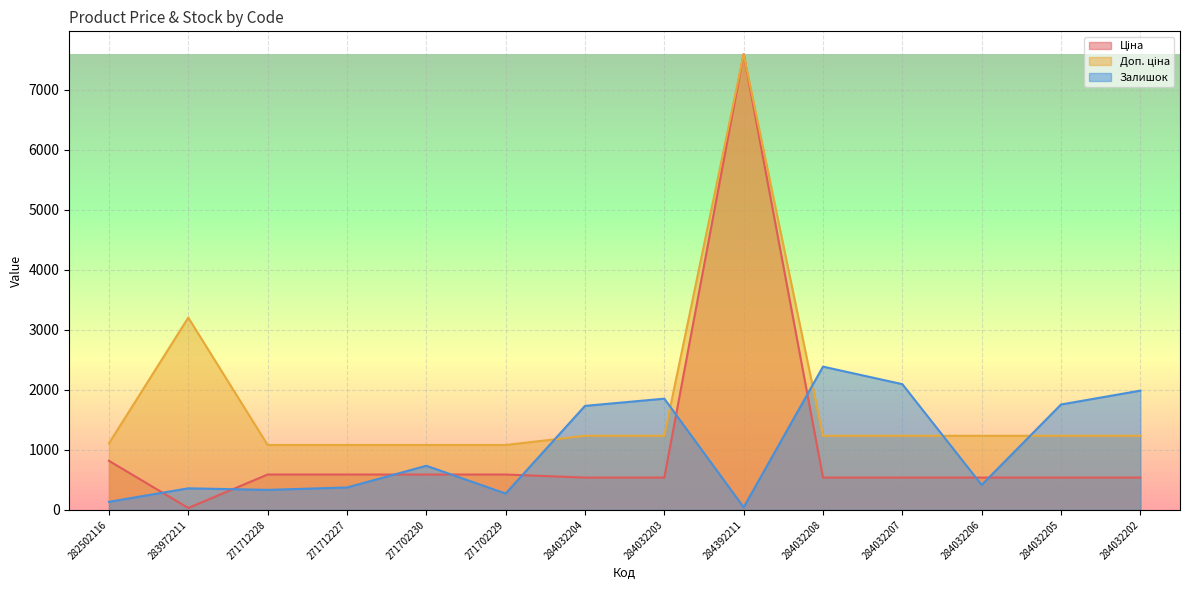

What is the spread (max minus min) of values at 271702229?

808.7